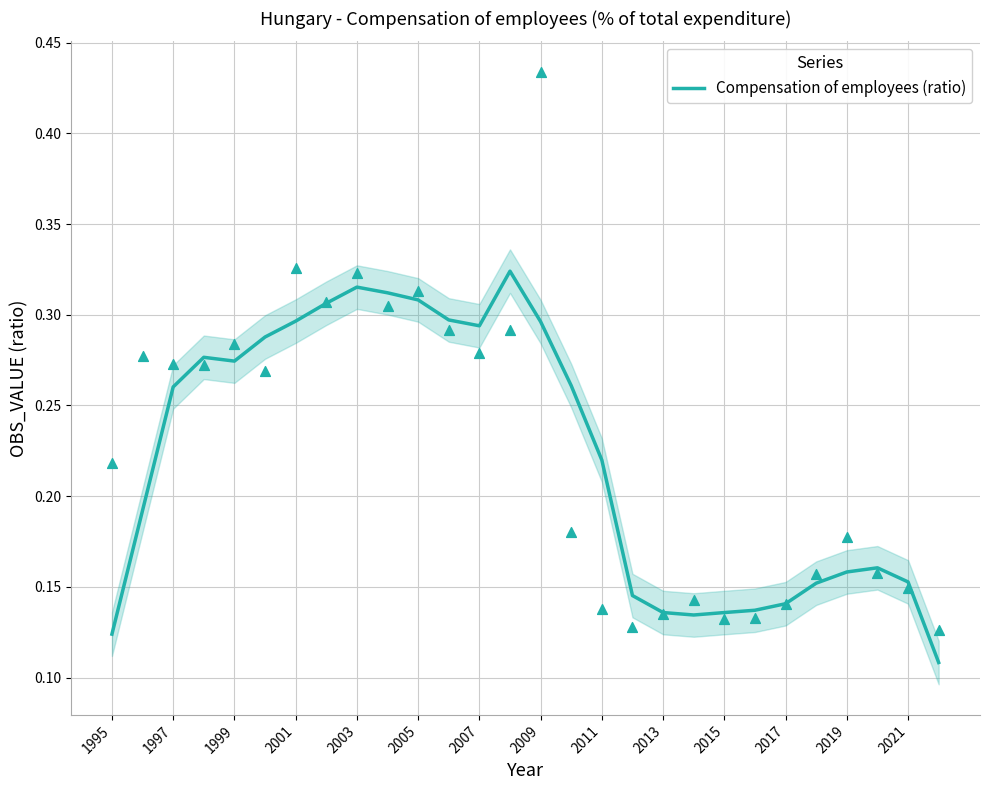

What is the change in value from 2007 to 2011?

-0.1